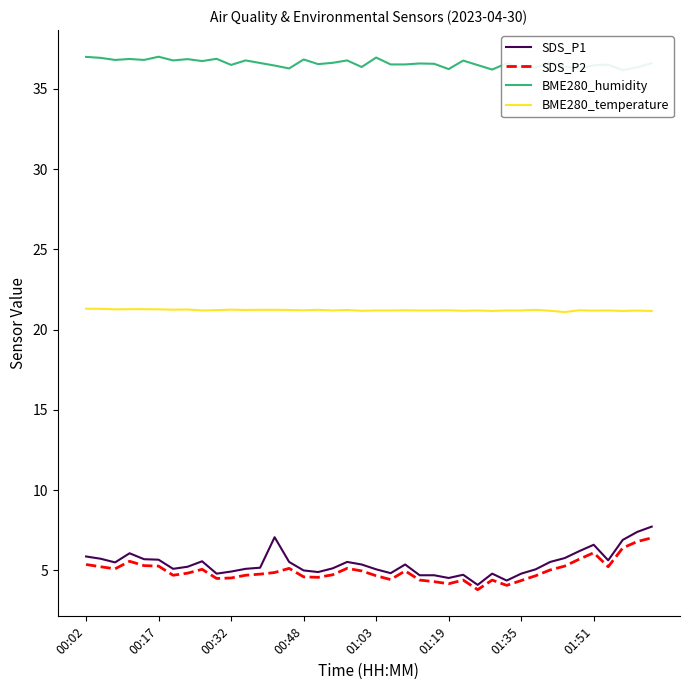

Is it true that BME280_temperature equals 21.2 at 01:35?

True